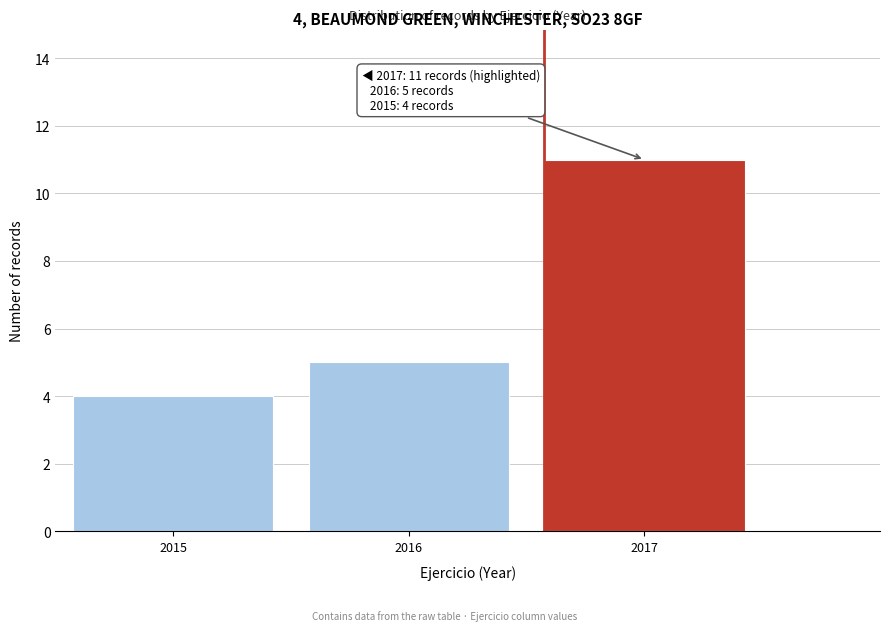

Reading left to right, list all the values displayed in this chart.

4	5	11